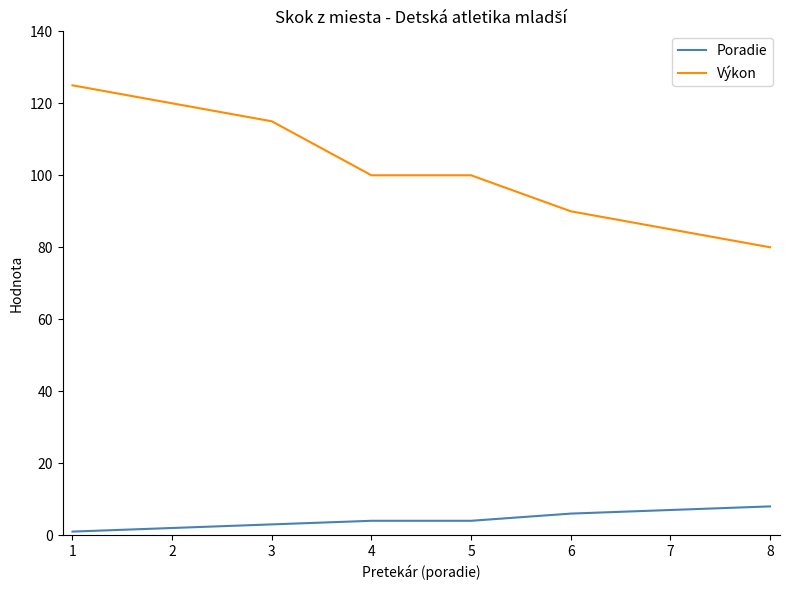

The value of Výkon at 8 is 141. True or false?

False